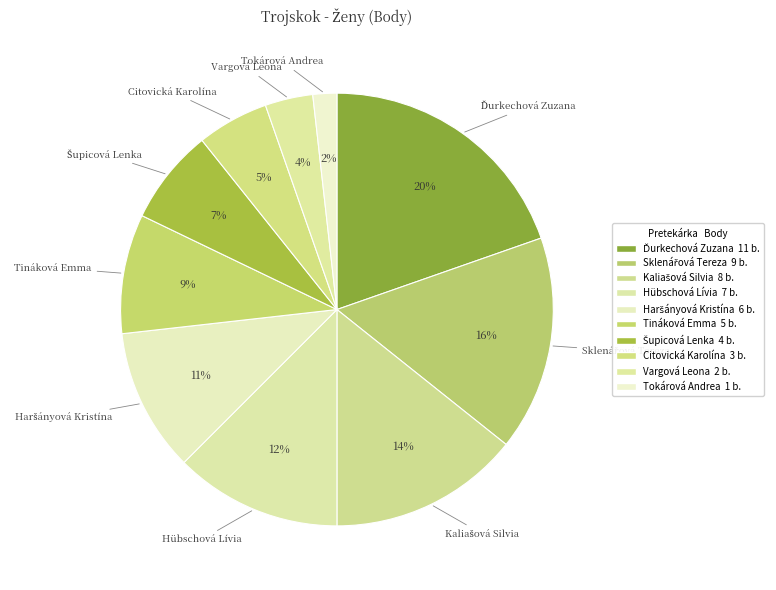

Does Hübschová Lívia represent more than half of the total?

No